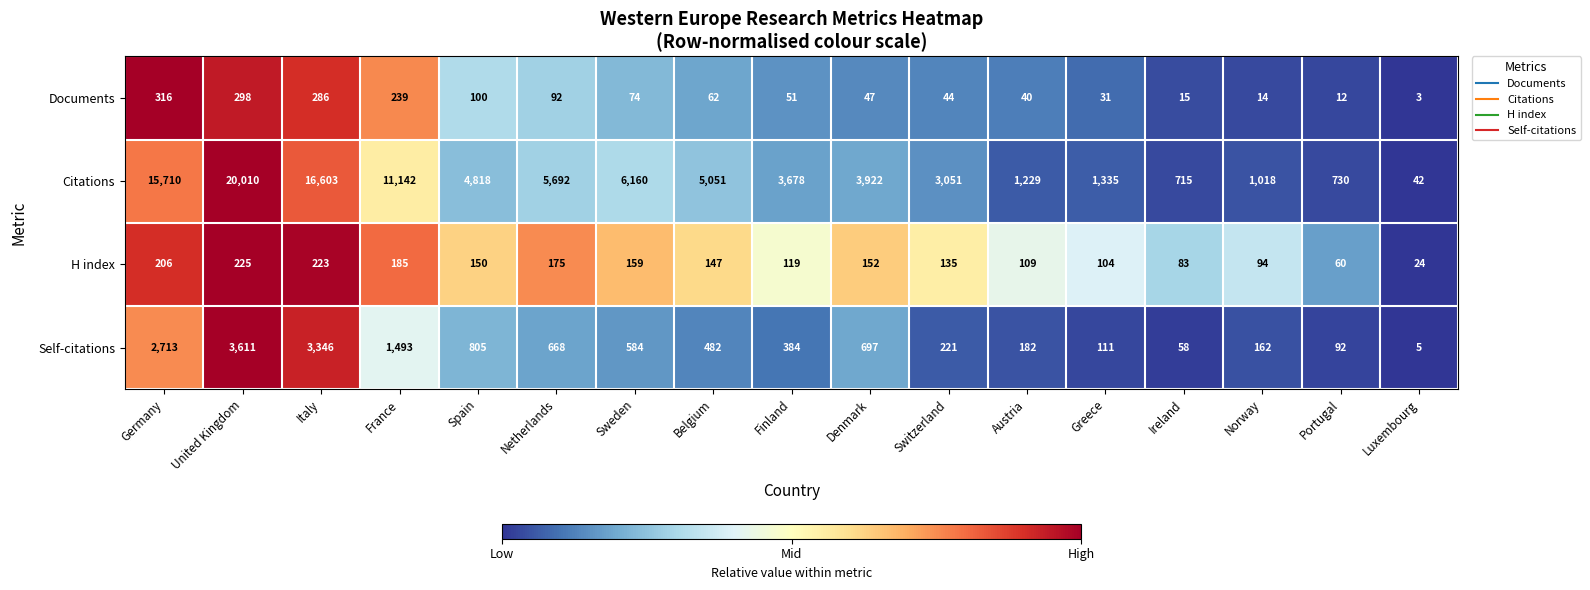

At which label does Citations first exceed 3922?

Germany